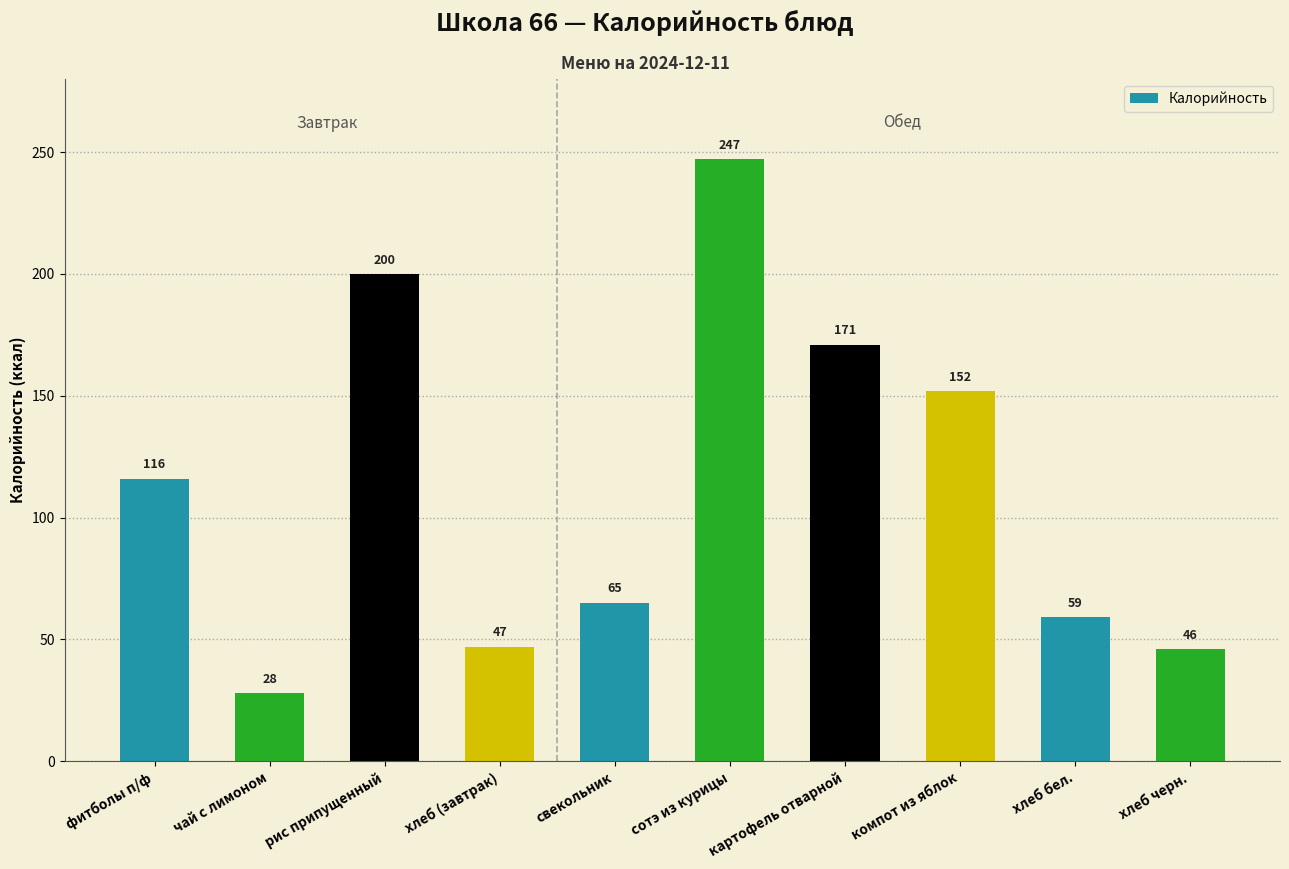

Between рис припущенный and картофель отварной, which is larger?

рис припущенный